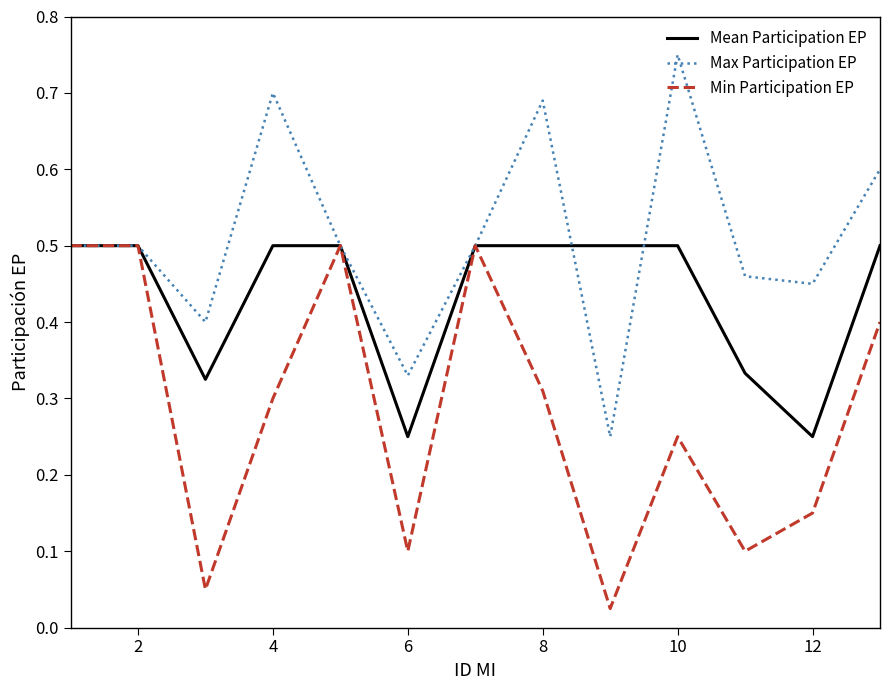

True or false: Mean Participation EP and Max Participation EP intersect in this chart.

True